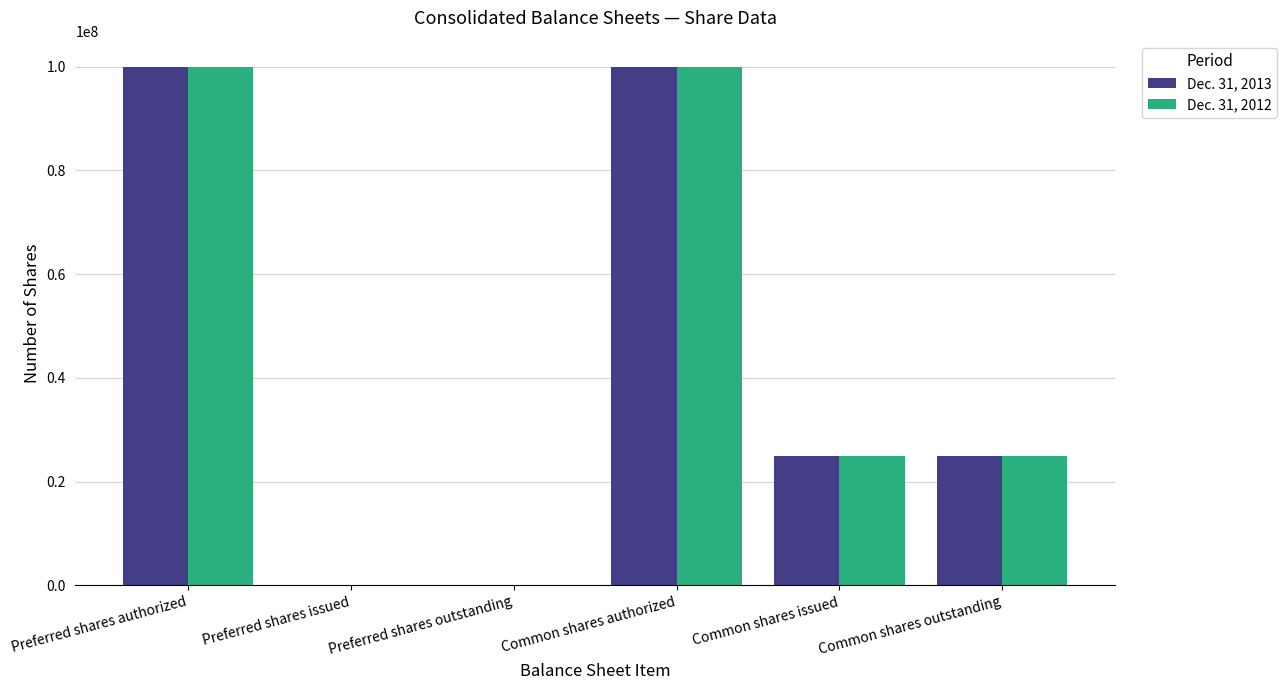

Count the number of data series in this chart.

2